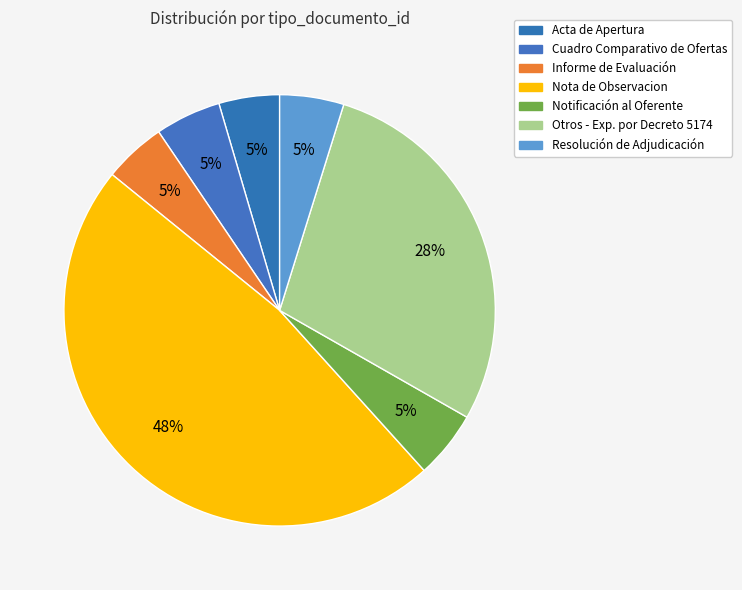

How many segments does this pie chart have?

7